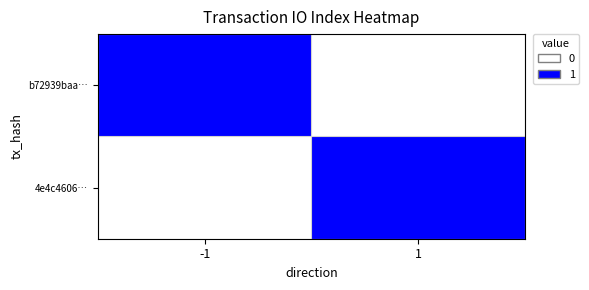

At how many categories does at least one series exceed 0?

2